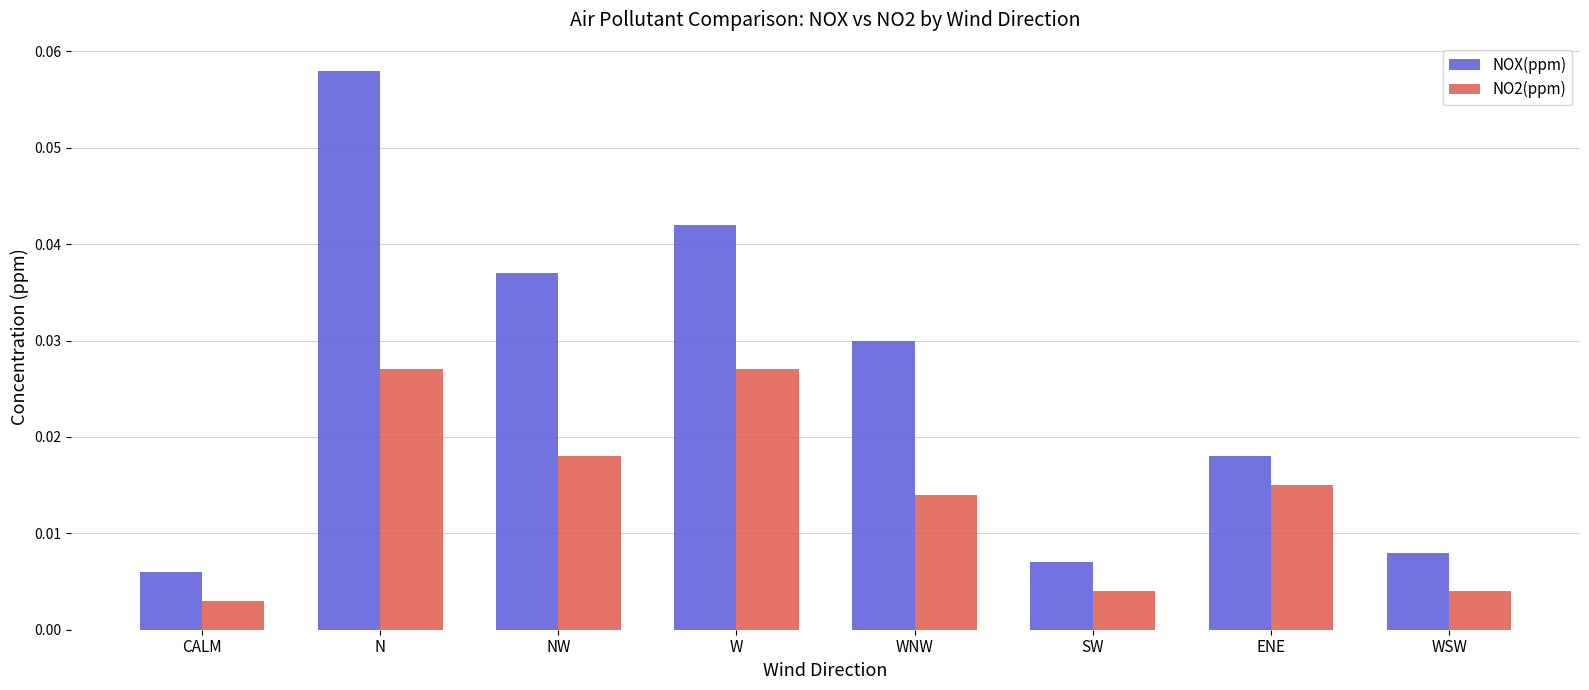

Are the bars grouped side by side (vs. stacked)?

Yes